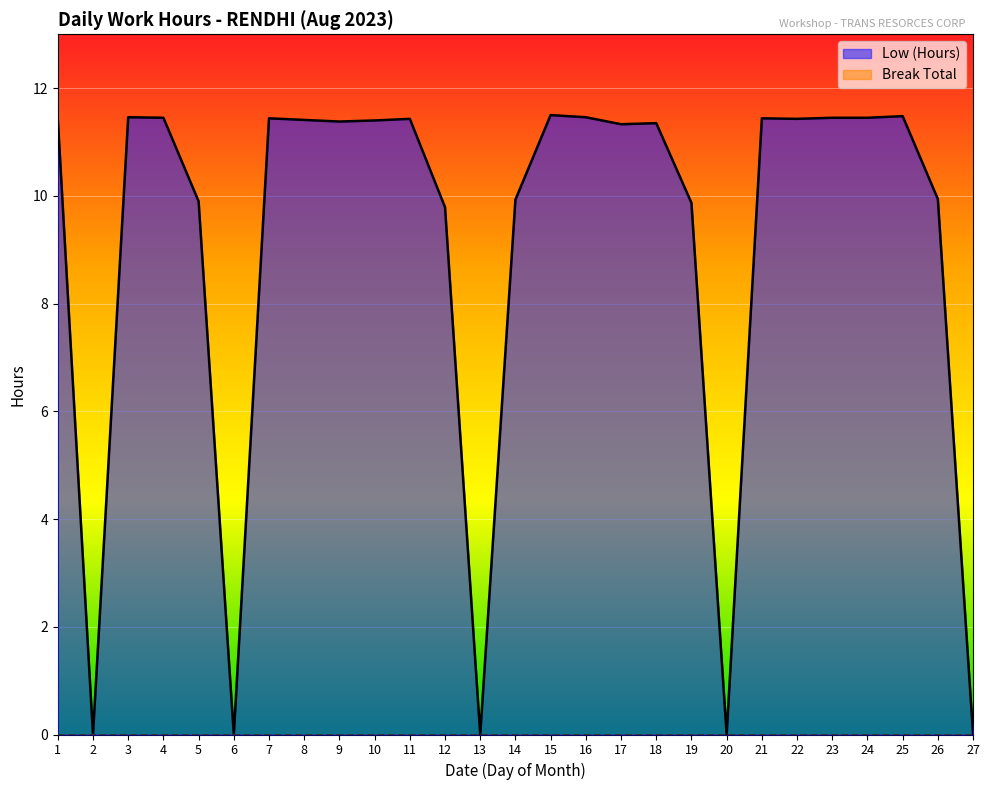

List the labels in order of value, largest first.

15, 25, 3, 16, 4, 23, 24, 7, 21, 1, 11, 22, 8, 10, 9, 18, 17, 26, 14, 5, 19, 12, 2, 6, 13, 20, 27